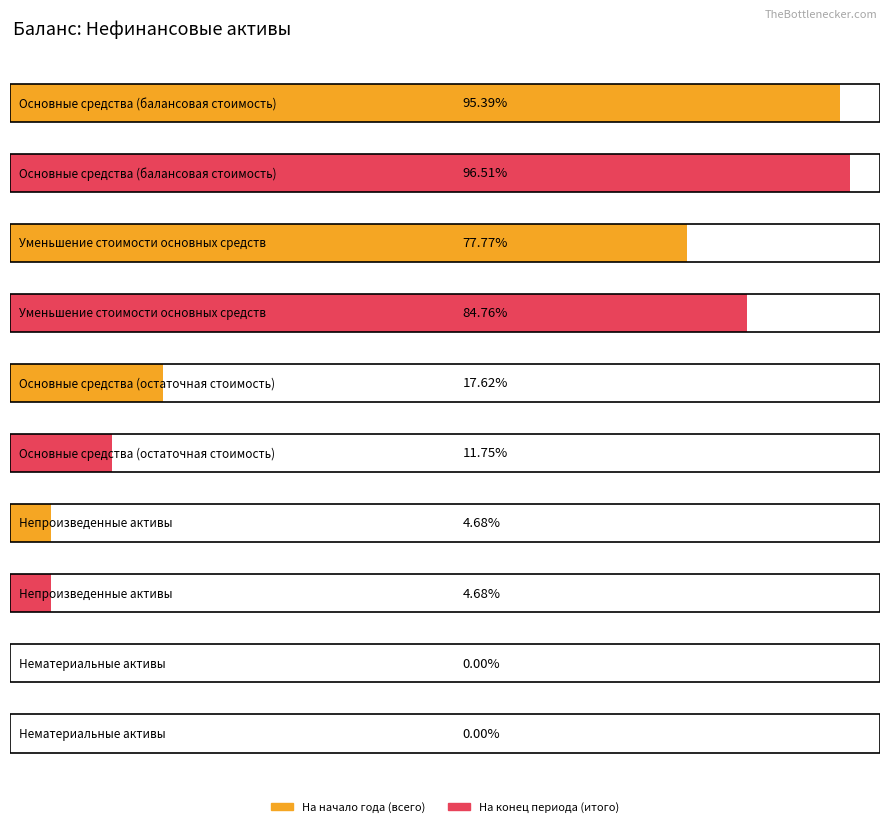

List the labels in order of На конец периода (итого) value, smallest first.

Нематериальные активы, Непроизведенные активы, Основные средства
(остаточная стоимость), Уменьшение стоимости
основных средств, Основные средства
(балансовая стоимость)